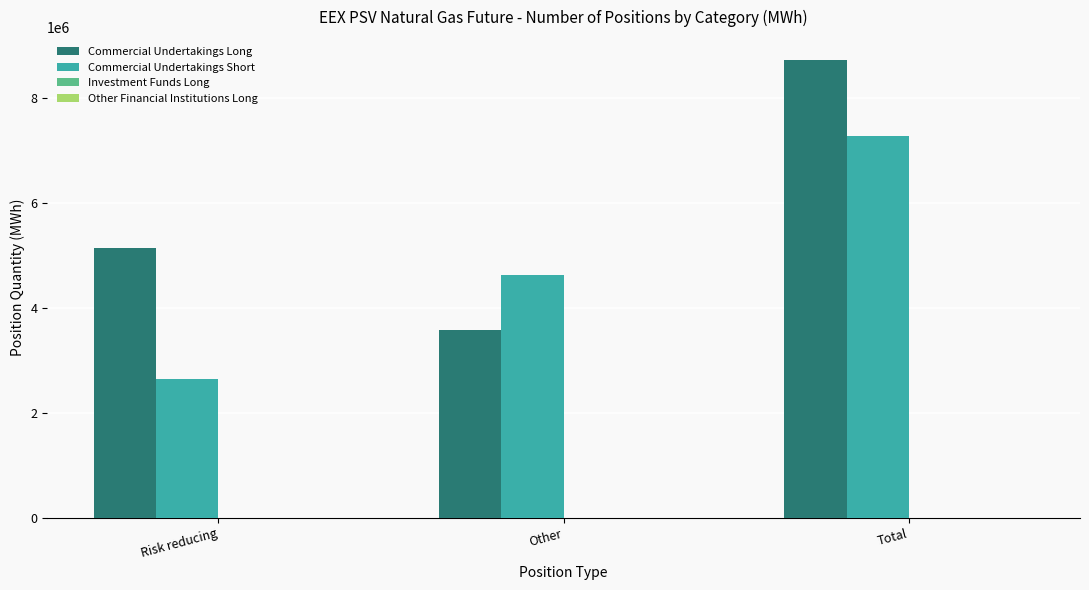

At which category is the sum across all series the highest?

Total